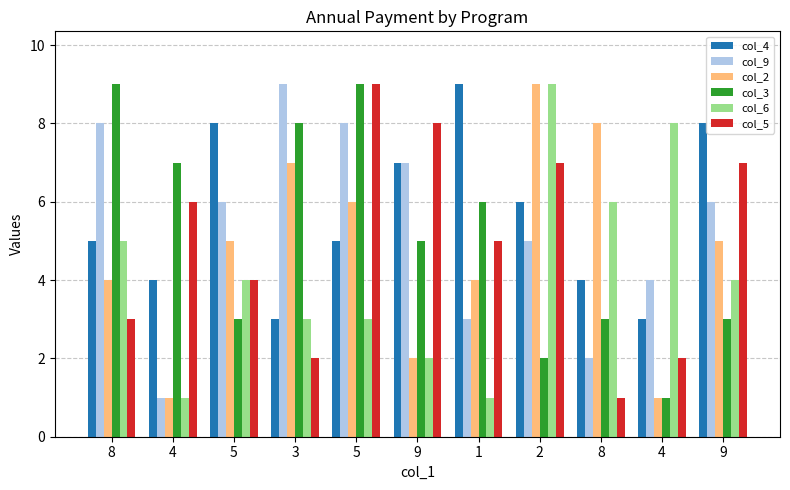

How many data points does each series have?

11